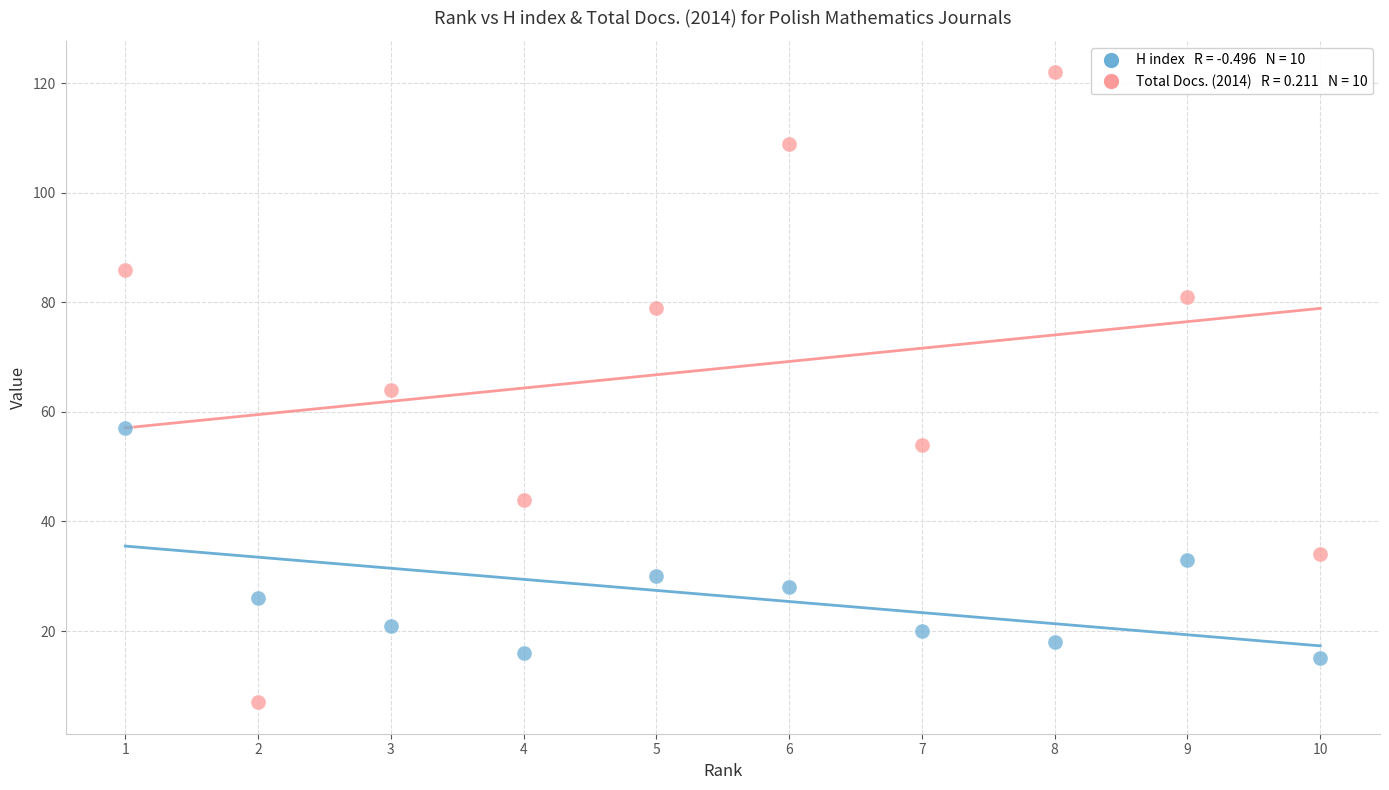

Across all data points, what is the range of X values (max minus min)?

9